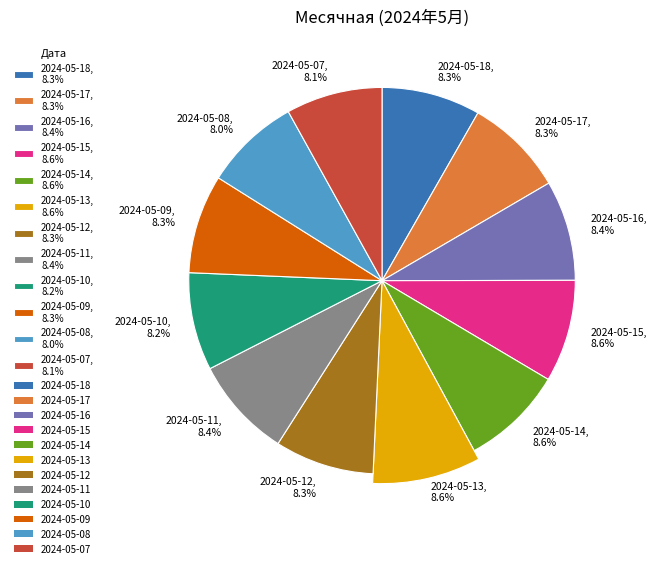

Does any single category account for the majority?

No